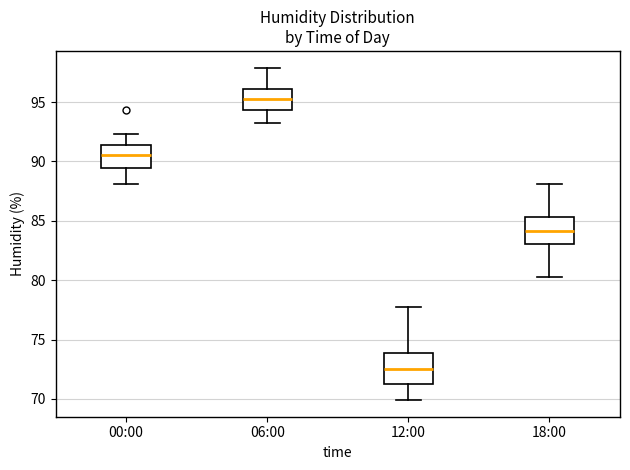

Reading left to right, transcribe this box plot: for each box, give where its median line is, the range the box spans, and where its two whiskers end, as read against the y-axis. The values are not printed on the chart, so give them approximately, as read against the axis.

00:00: median 90.5, box 89.5 to 91.5, whiskers 88.0 to 92.5
06:00: median 95.5, box 94.5 to 96.0, whiskers 93.0 to 98.0
12:00: median 72.5, box 71.0 to 74.0, whiskers 70.0 to 77.5
18:00: median 84.0, box 83.0 to 85.5, whiskers 80.5 to 88.0